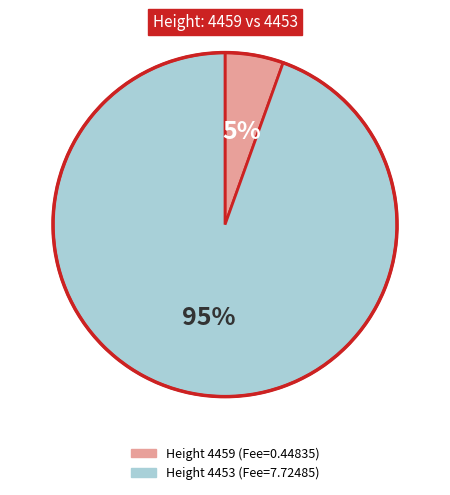

To the nearest percent, what is the average slice percentage?

50%